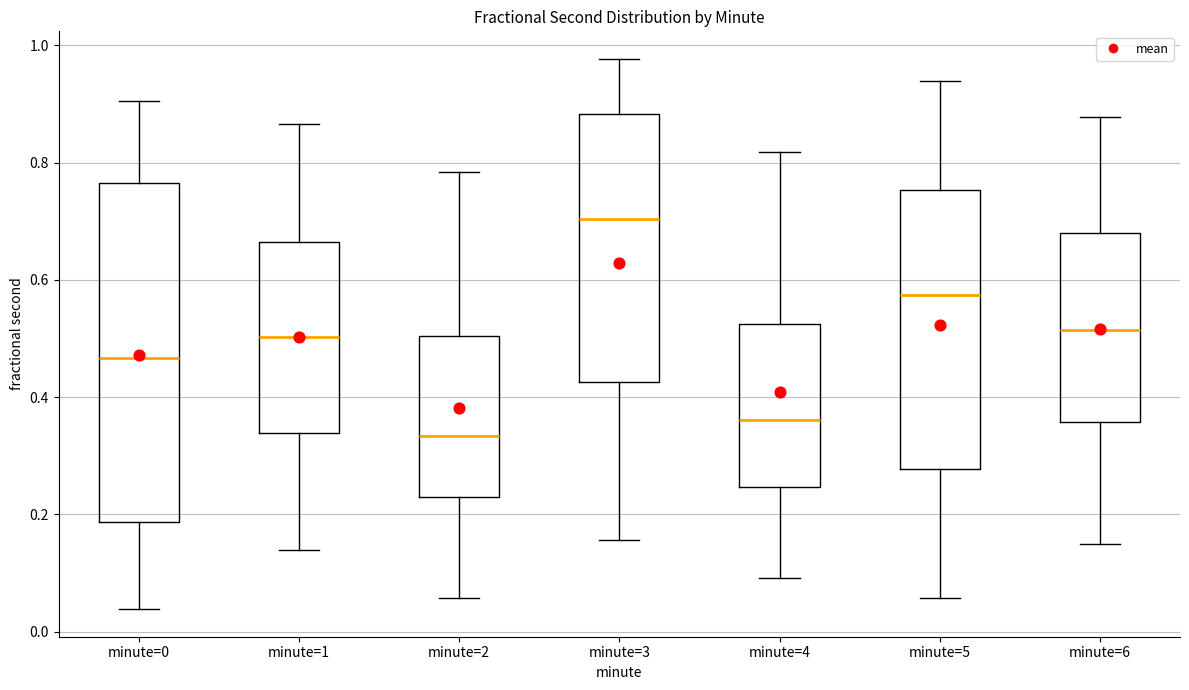

Reading left to right, read every box against the y-axis: the position of its median line, the range the box covers, and the ends of its whiskers. The values are not printed on the chart, so give them approximately, as read against the axis.

minute=0: median 0.46, box 0.18 to 0.76, whiskers 0.04 to 0.90
minute=1: median 0.50, box 0.34 to 0.66, whiskers 0.14 to 0.86
minute=2: median 0.34, box 0.22 to 0.50, whiskers 0.06 to 0.78
minute=3: median 0.70, box 0.42 to 0.88, whiskers 0.16 to 0.98
minute=4: median 0.36, box 0.24 to 0.52, whiskers 0.10 to 0.82
minute=5: median 0.58, box 0.28 to 0.76, whiskers 0.06 to 0.94
minute=6: median 0.52, box 0.36 to 0.68, whiskers 0.14 to 0.88